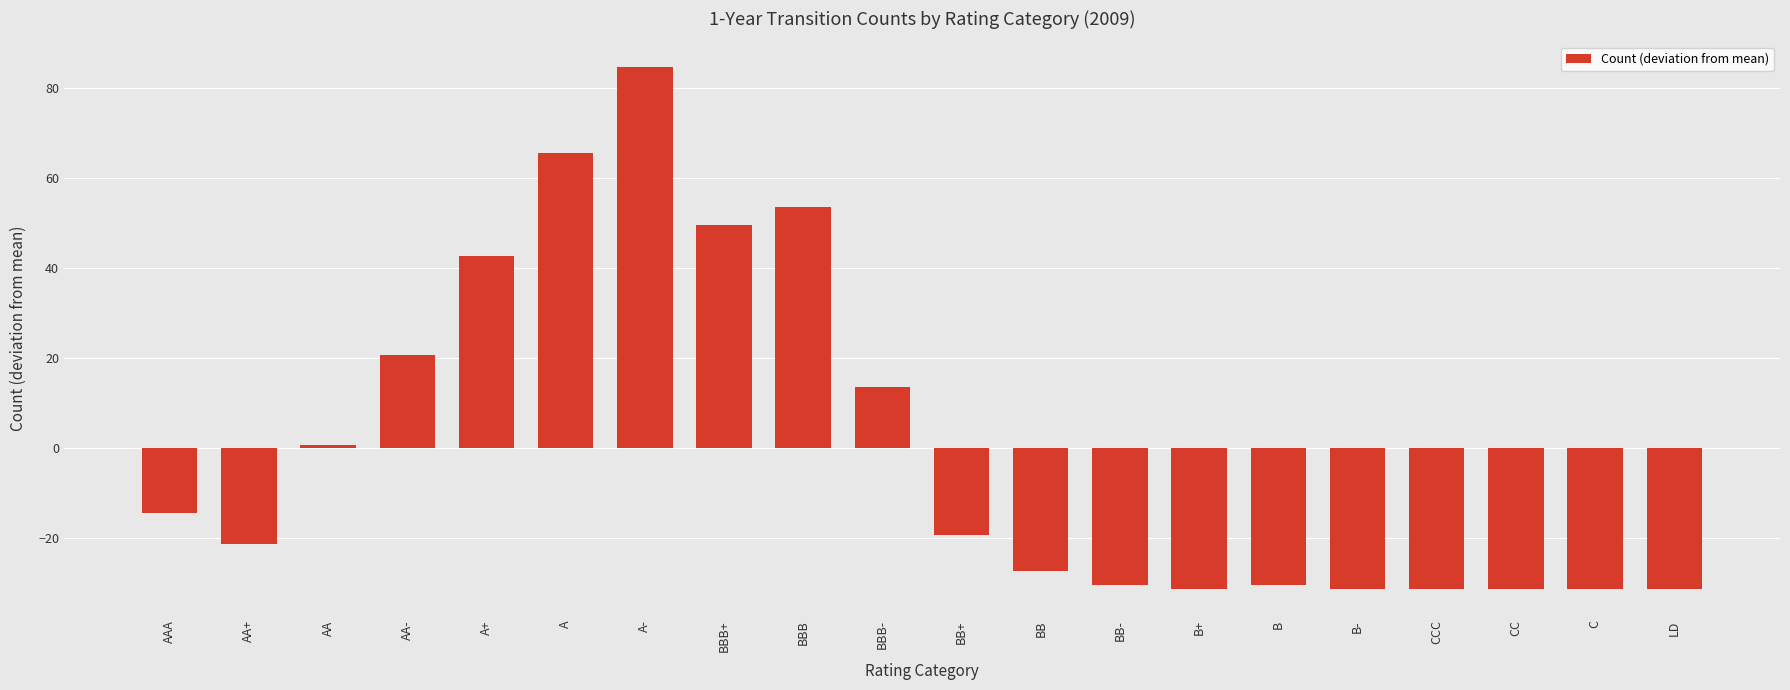

Is it true that the value at B+ is -19.8?

False